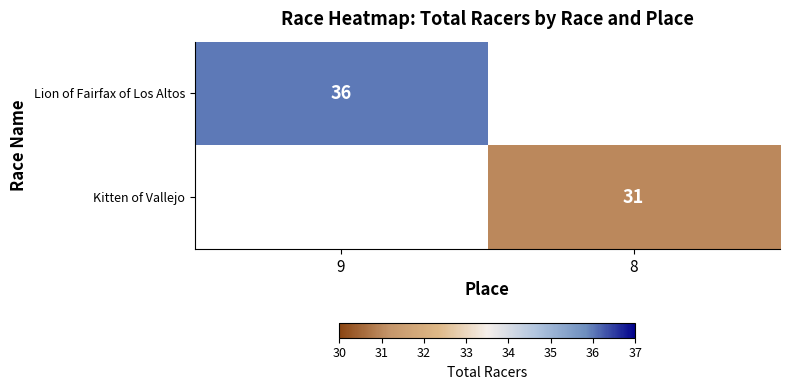

True or false: Kitten of Vallejo has a value of 31 at 8.

True